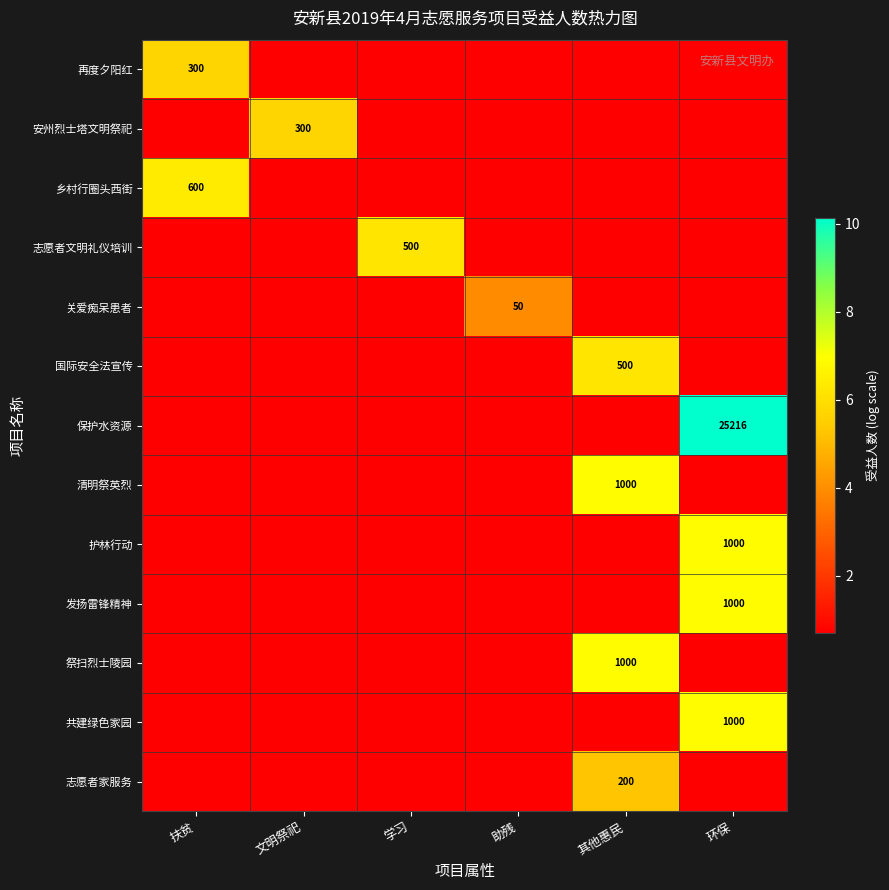

Which category has the lowest value in the 清明祭英烈 series?

扶贫